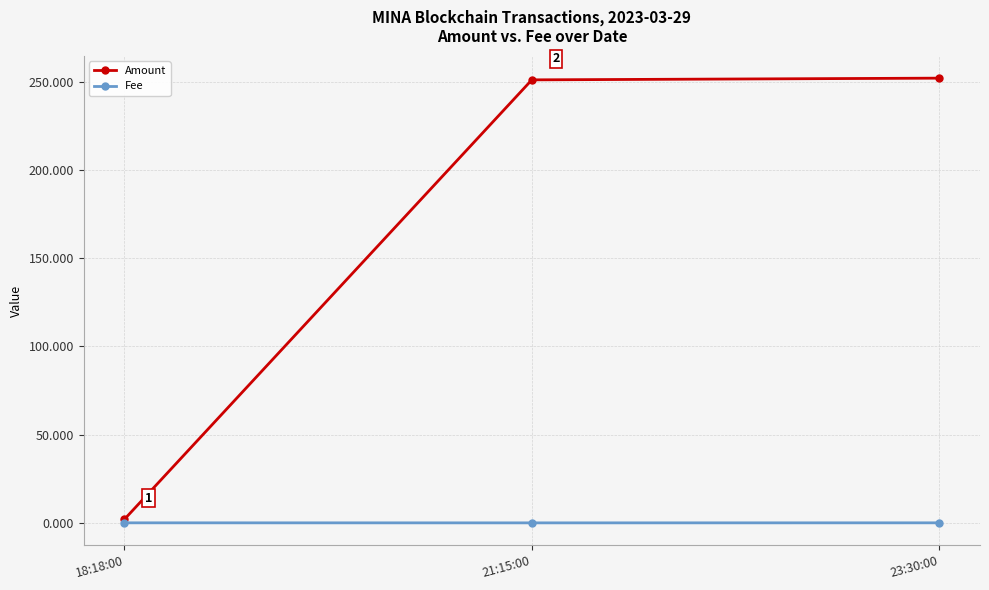

At which label does Amount reach its minimum?

18:18:00